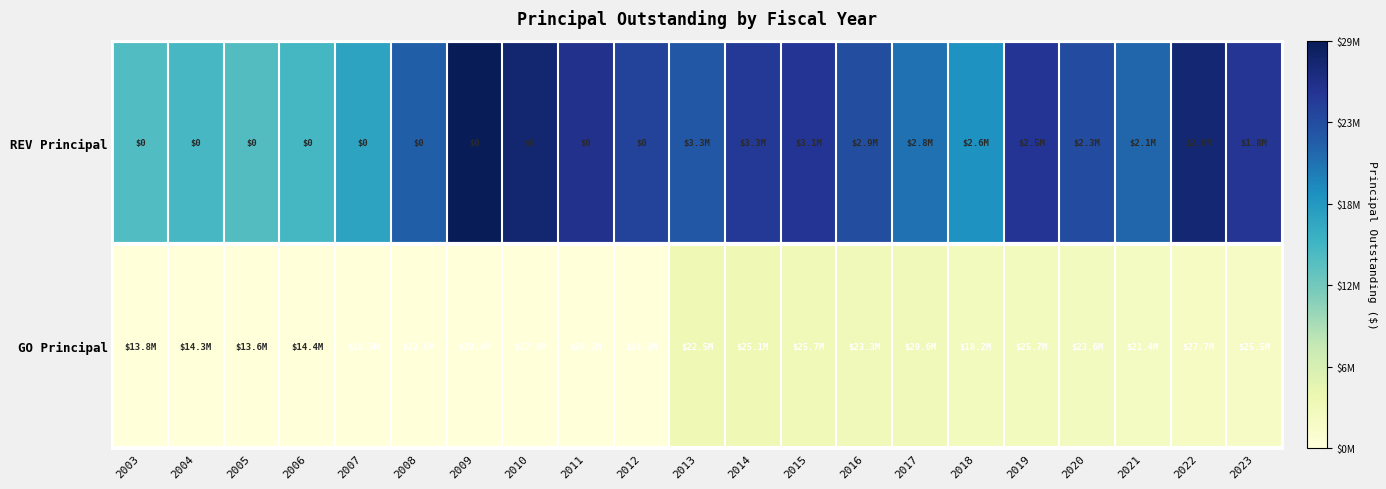

Where does the REV Principal series first go above 23295000?

2009